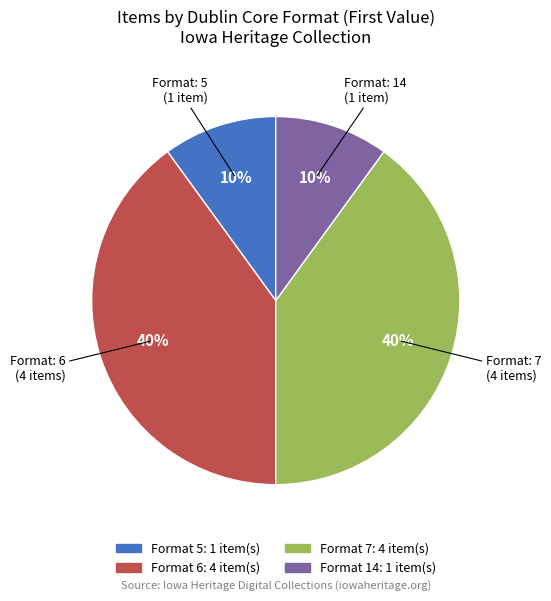

Does any single category account for the majority?

No